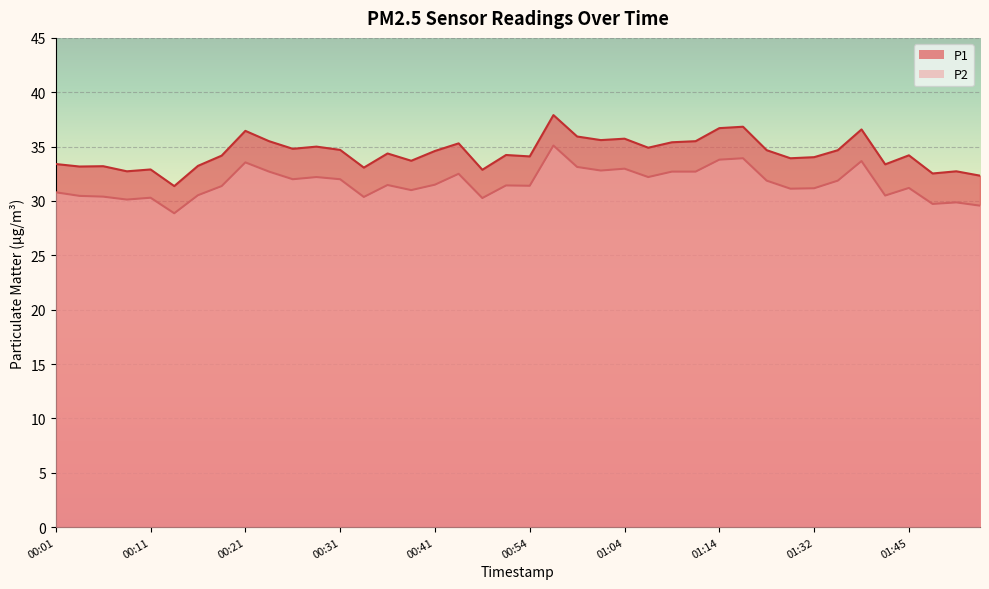

At which category is the sum across all series the highest?

00:57